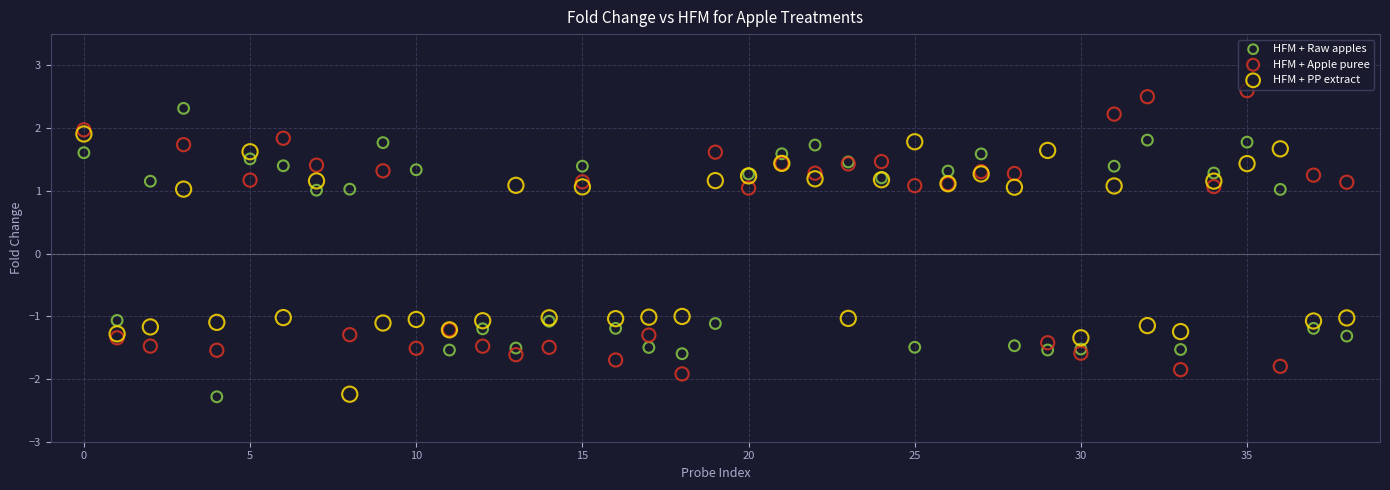

Which series contains the highest Y value?

HFM + Apple puree